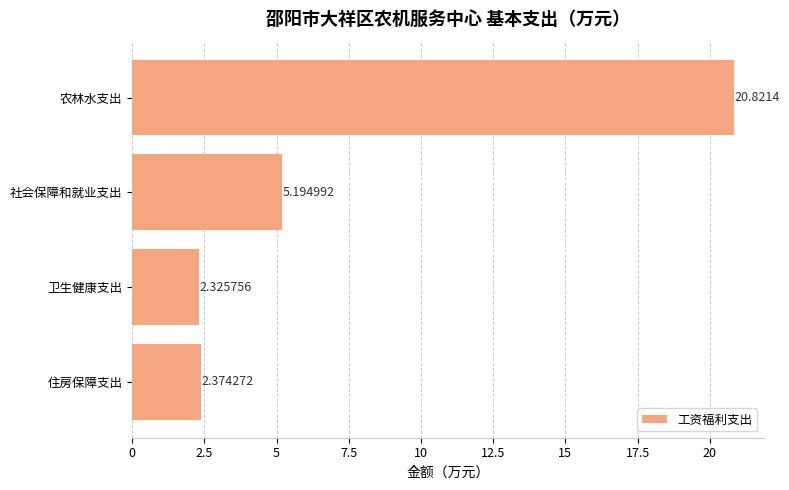

Count the number of data series in this chart.

1